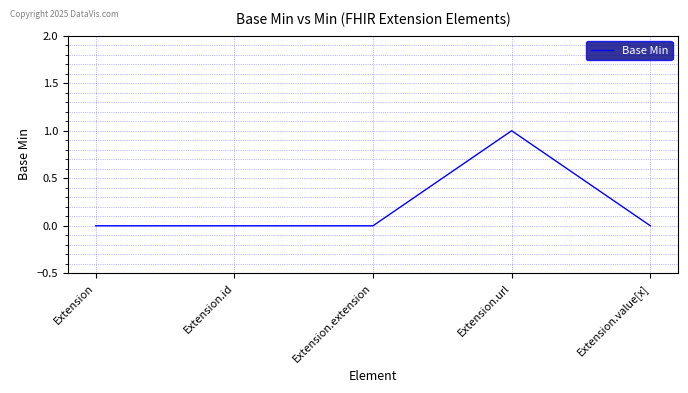

Is it true that the value at Extension.id is 0?

True